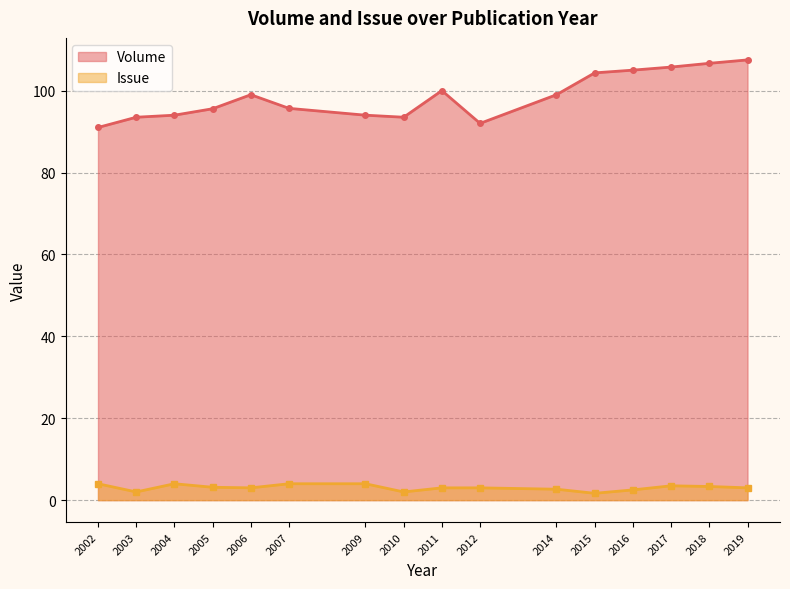

Is the value of Volume at 2007 greater than the value of Issue at 2002?

Yes